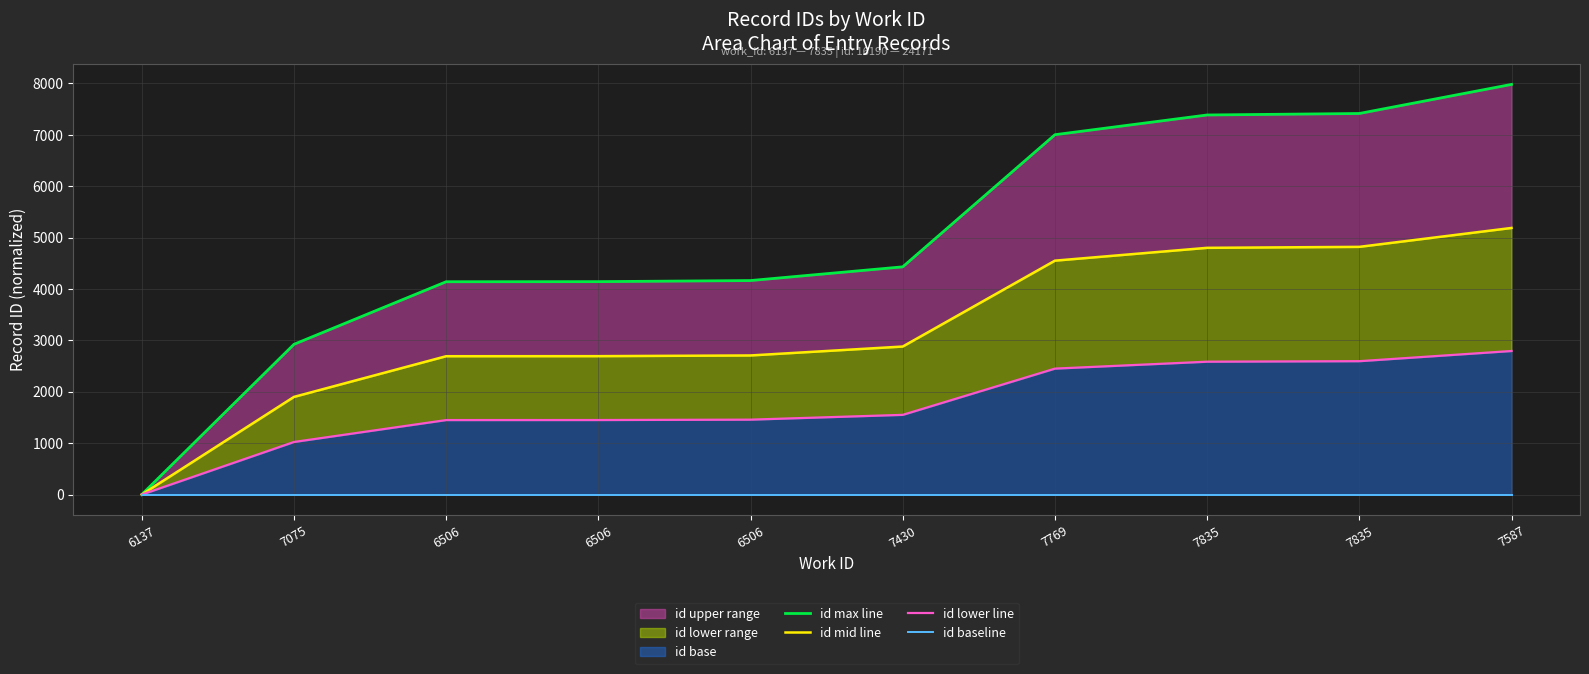

What is the difference between the second highest and second lowest values in the id mid line series?

2919.8